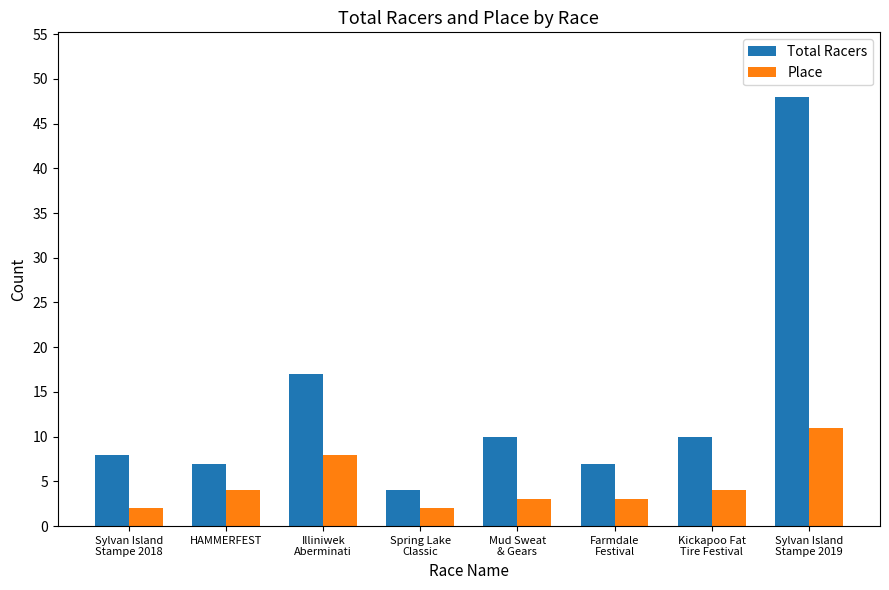

The Place series shows 4 at Kickapoo Fat
Tire Festival. True or false?

True